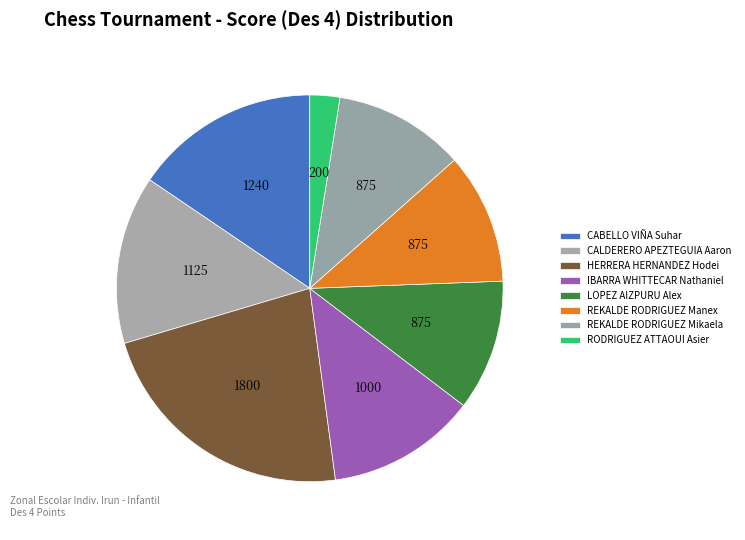

What is the ratio of the value at REKALDE RODRIGUEZ Mikaela to the value at CALDERERO APEZTEGUIA Aaron?

0.8